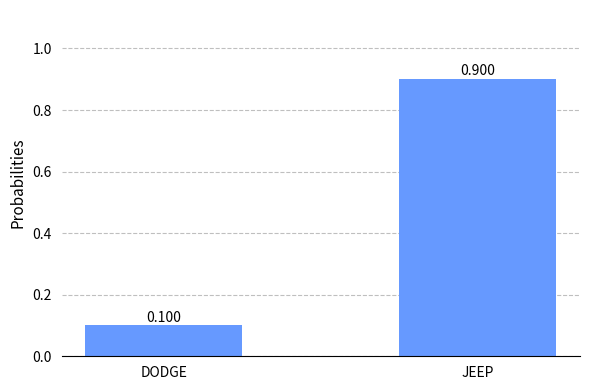

What is the sum of all values?

1.0